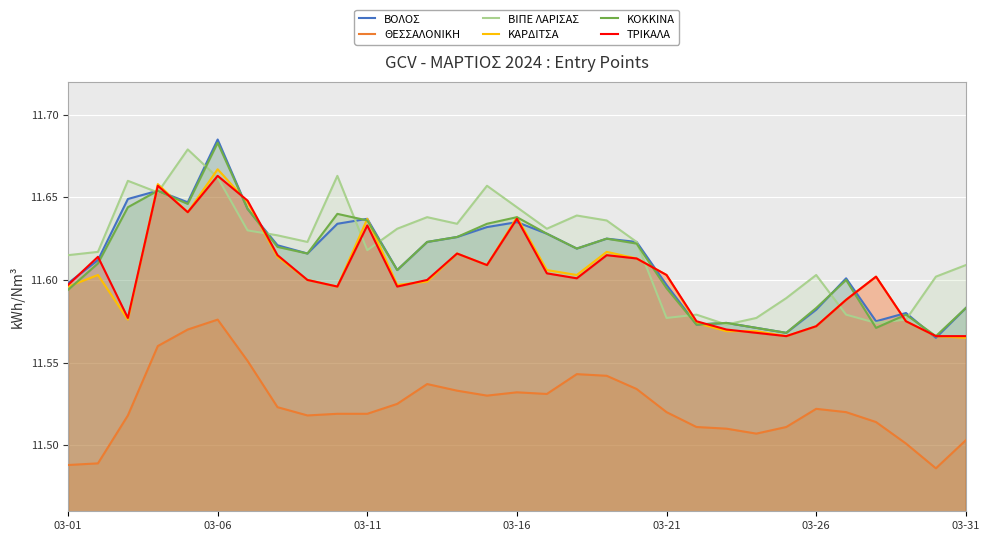

At which category is the sum across all series the highest?

03-06